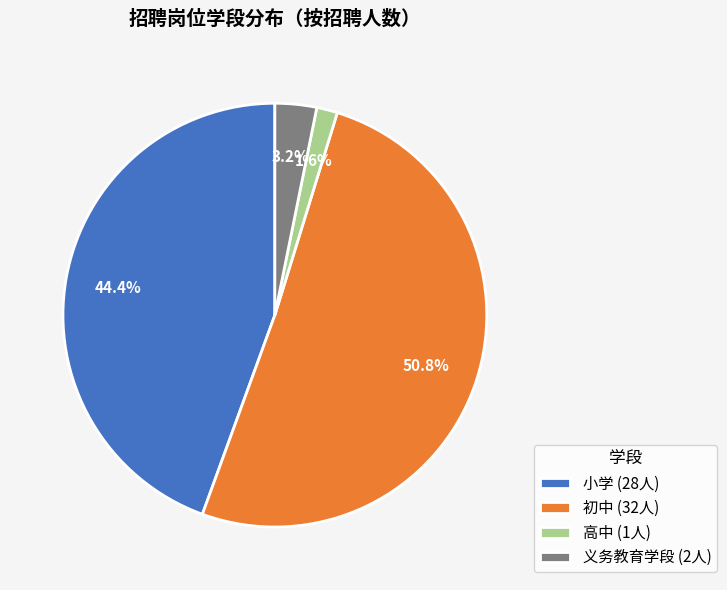

What is the smallest slice in the pie chart?

高中 (1人)